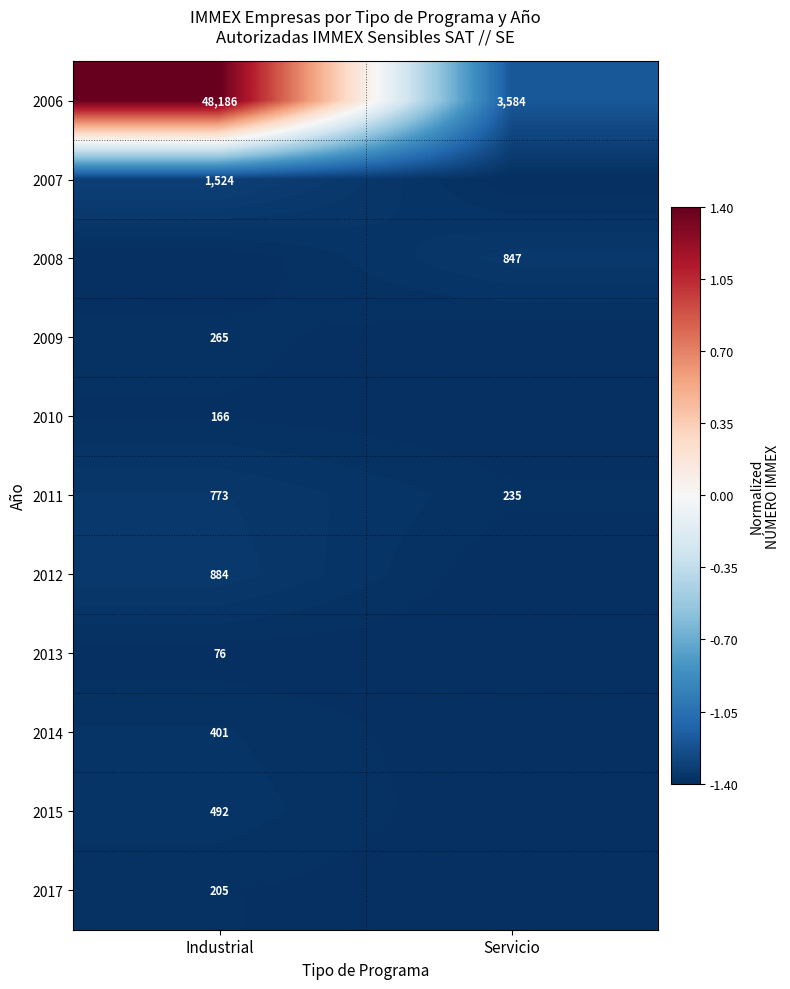

The value of 2007 at Industrial is 1524.0. True or false?

True